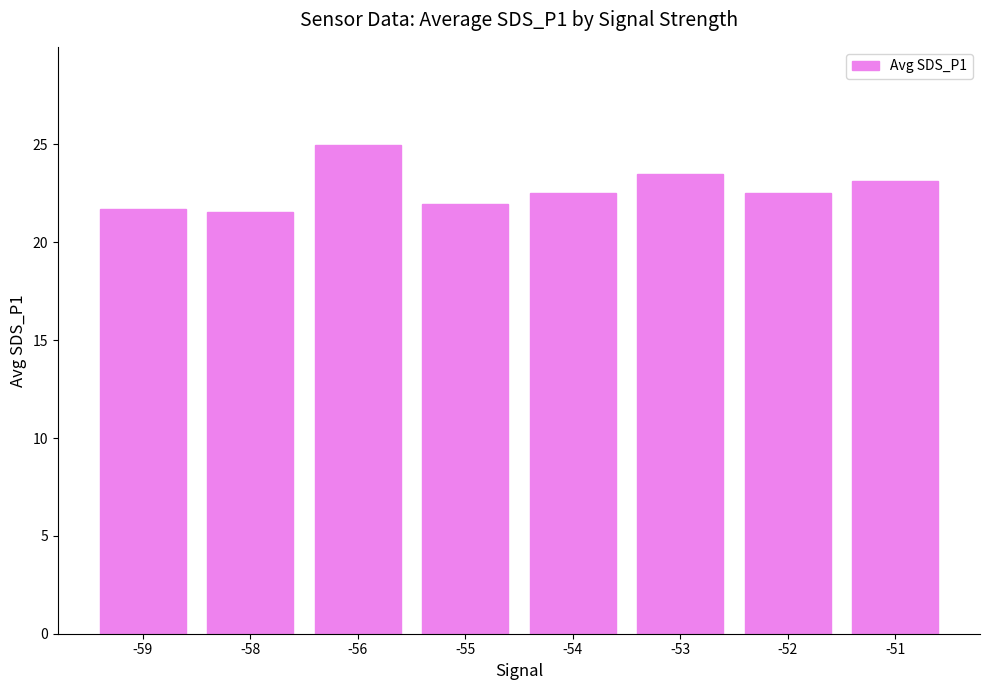

Count the number of categories in the chart.

8